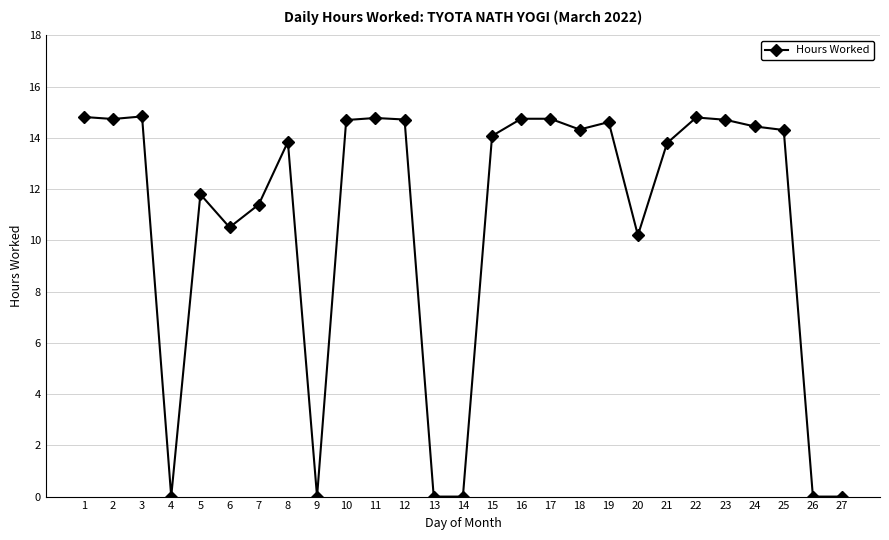

What is the sum of all values?

291.0